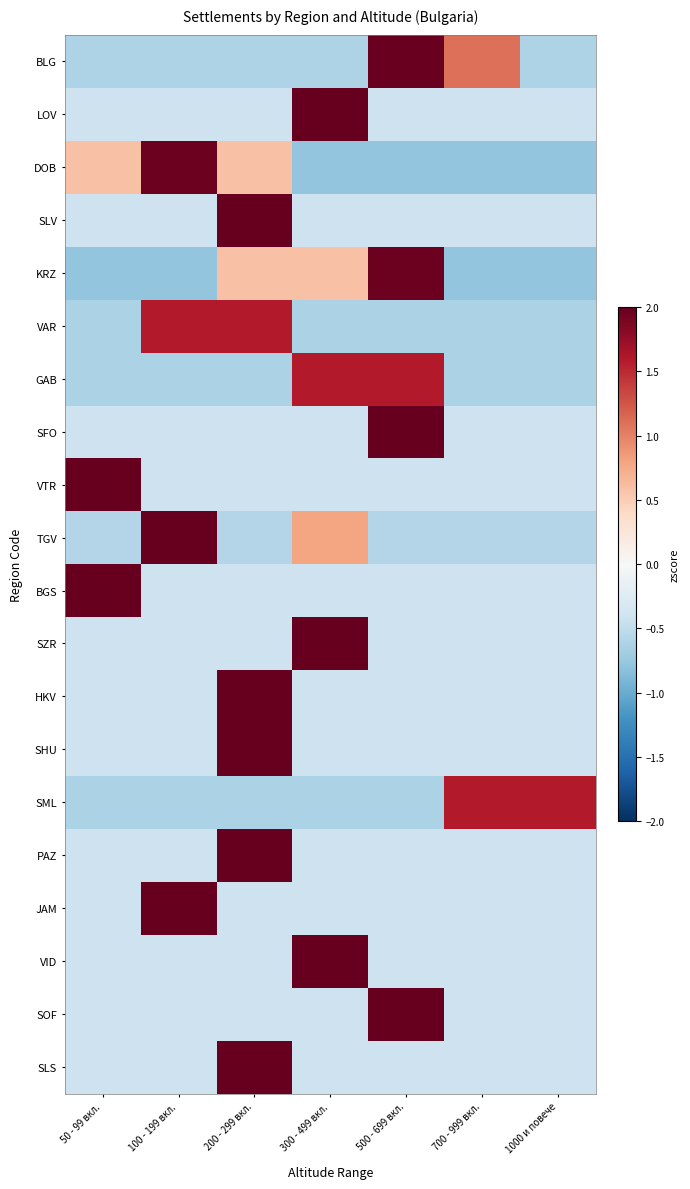

Count the number of categories in the chart.

7